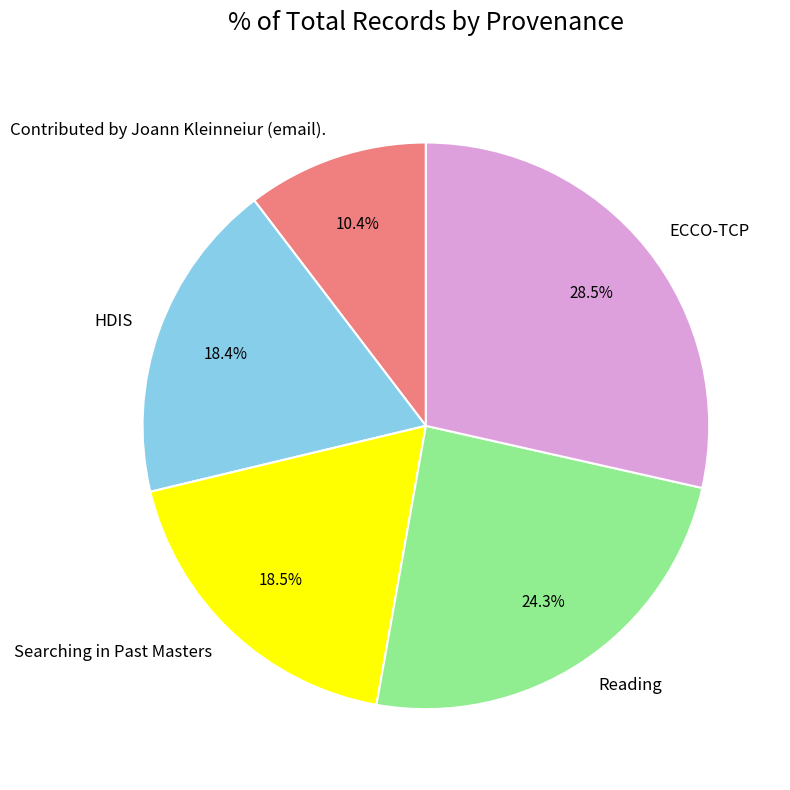

Which category has the smallest portion of the pie?

Contributed by Joann Kleinneiur (email).